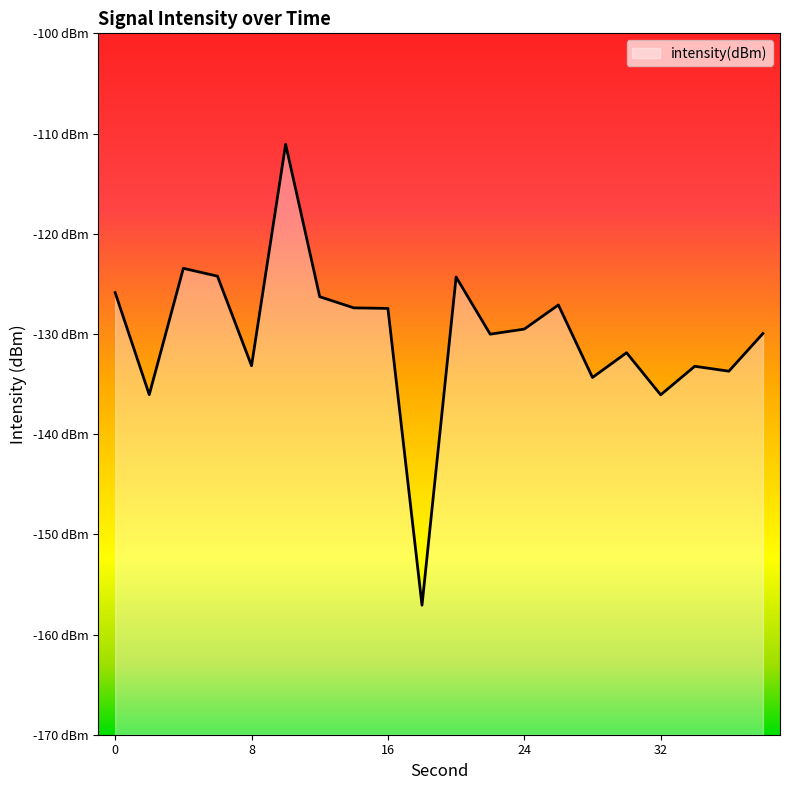

Rank the categories by value from lowest to highest.

18, 32, 2, 28, 36, 34, 8, 30, 22, 38, 24, 16, 14, 26, 12, 0, 20, 6, 4, 10